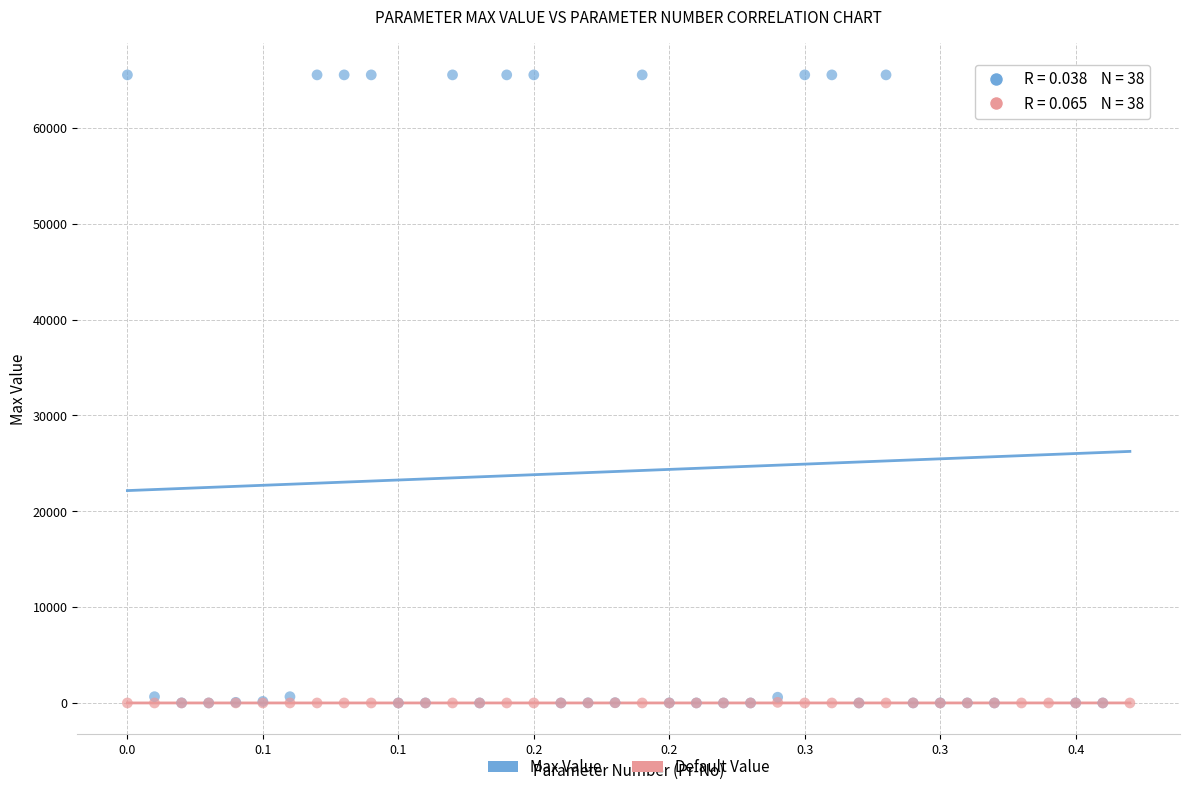

What are all the series names shown in the legend?

Max Value, Default Value